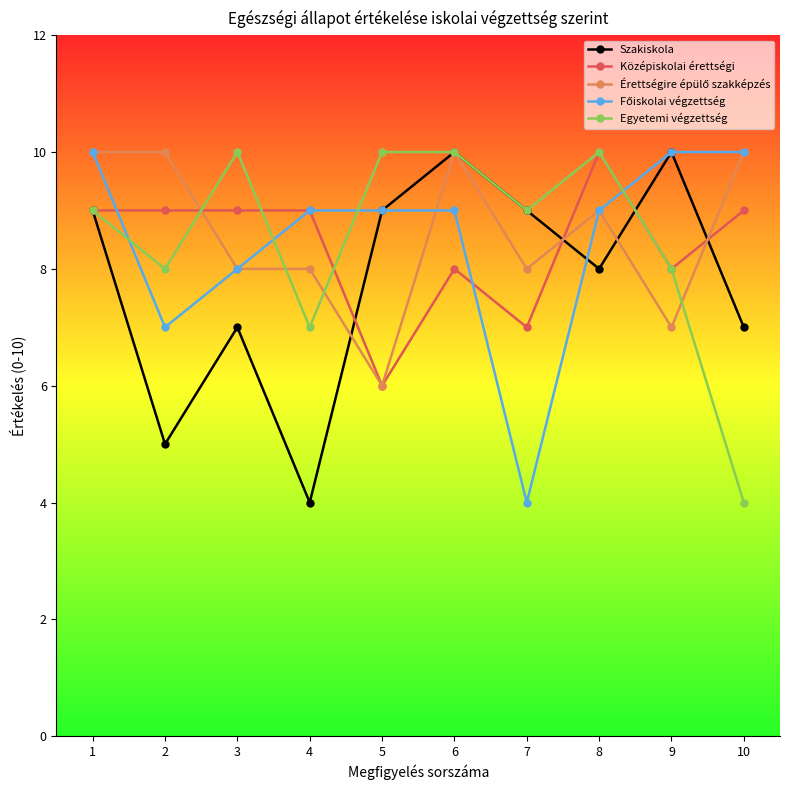

Where is the first local minimum for Szakiskola?

2